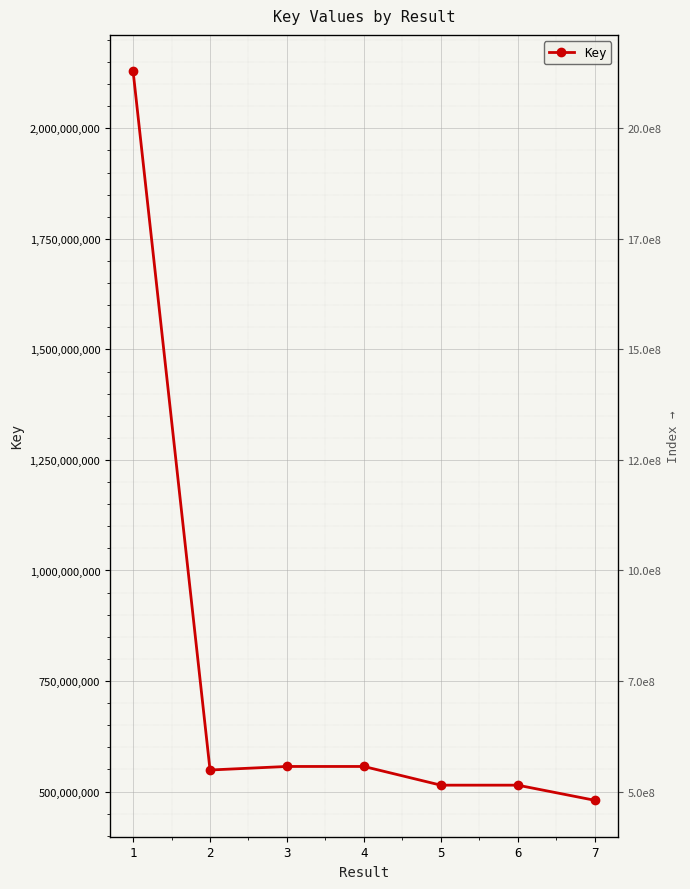

True or false: the data shows 2128791795 at 1.

True